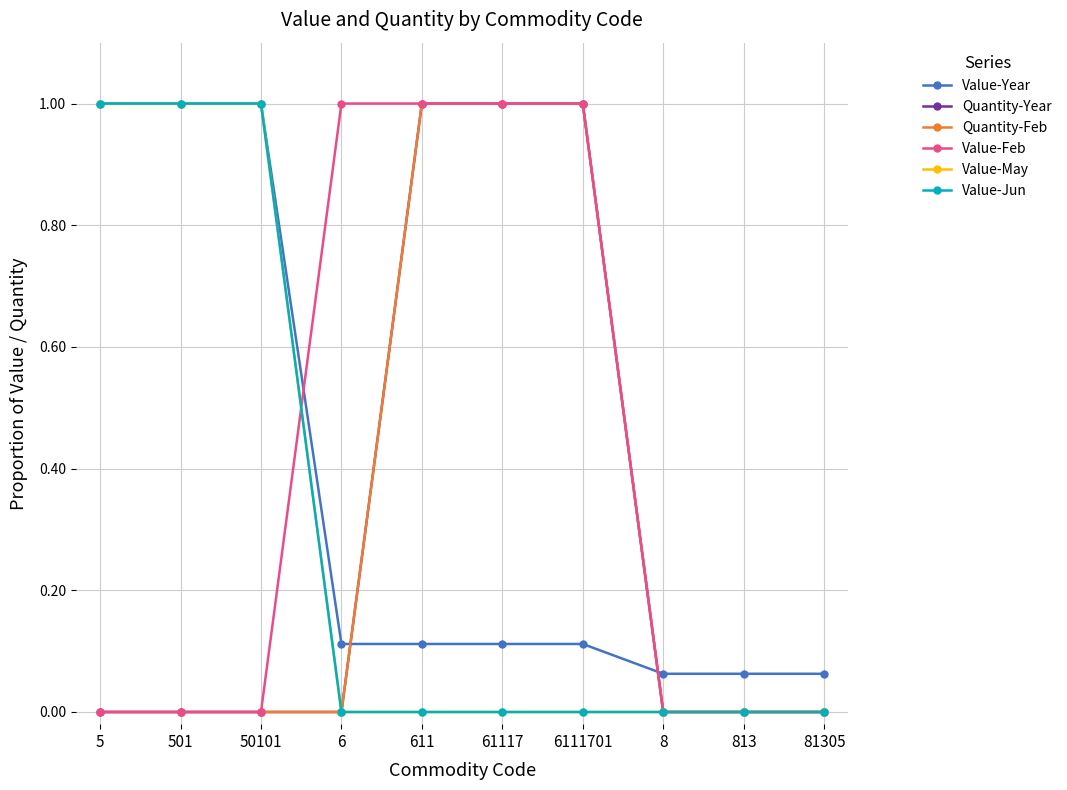

Does the chart have visible grid lines?

Yes